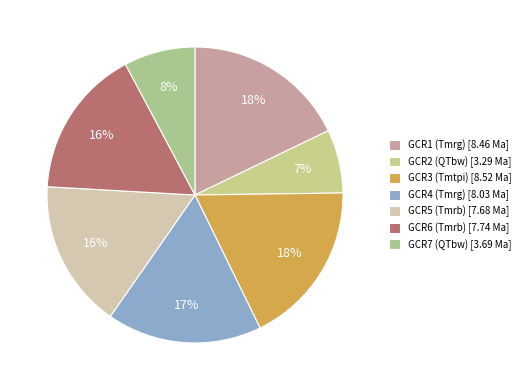

The GCR1 (Tmrg) slice represents 10% of the pie. True or false?

False